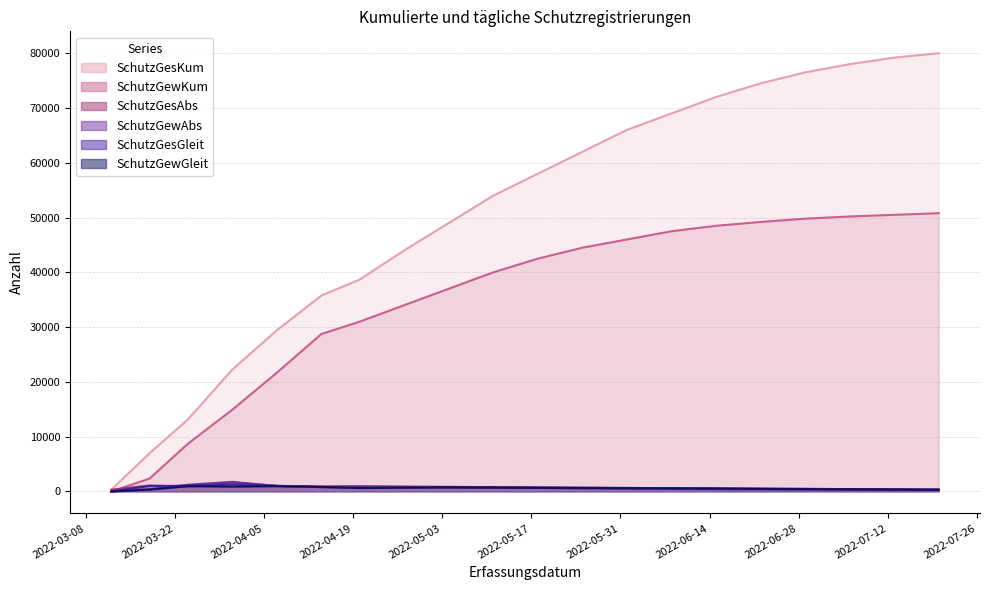

Where is the first local maximum for SchutzGesAbs?

2022-03-18